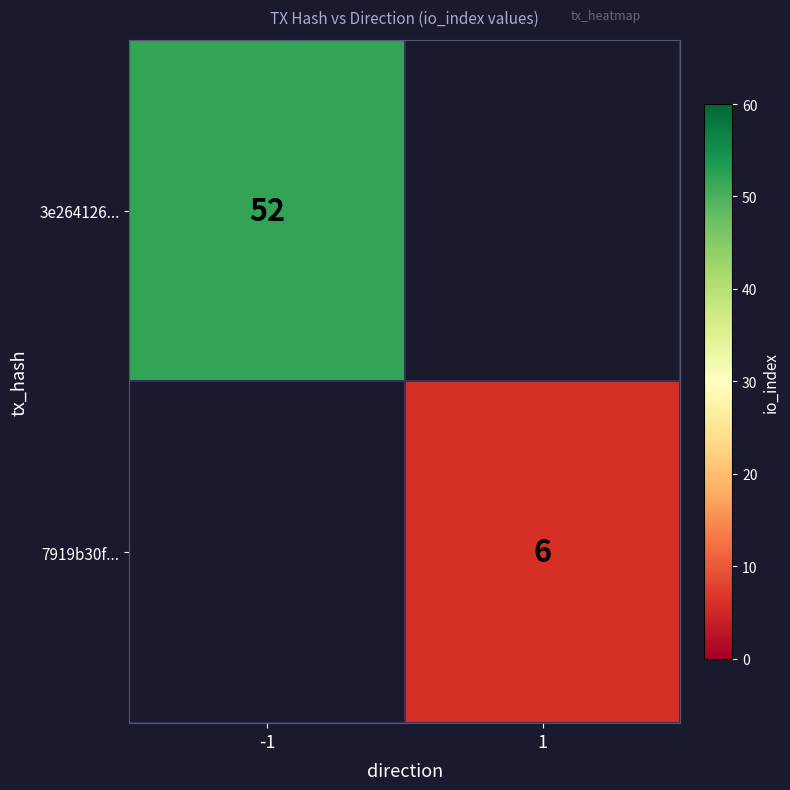

Which has a higher value, -1 or 1?

-1